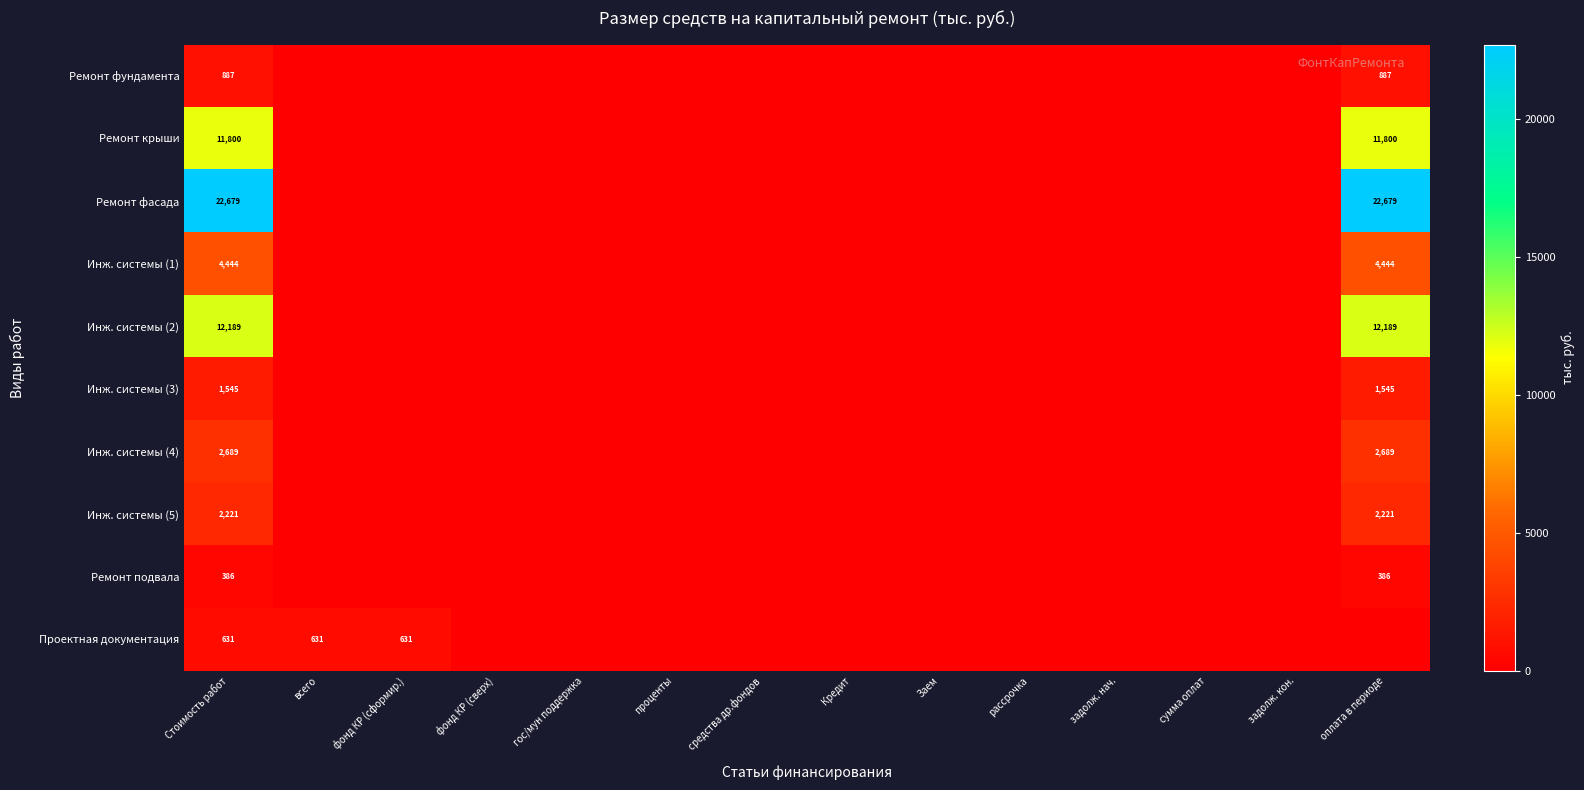

At which category does the chart reach its minimum across all series?

всего